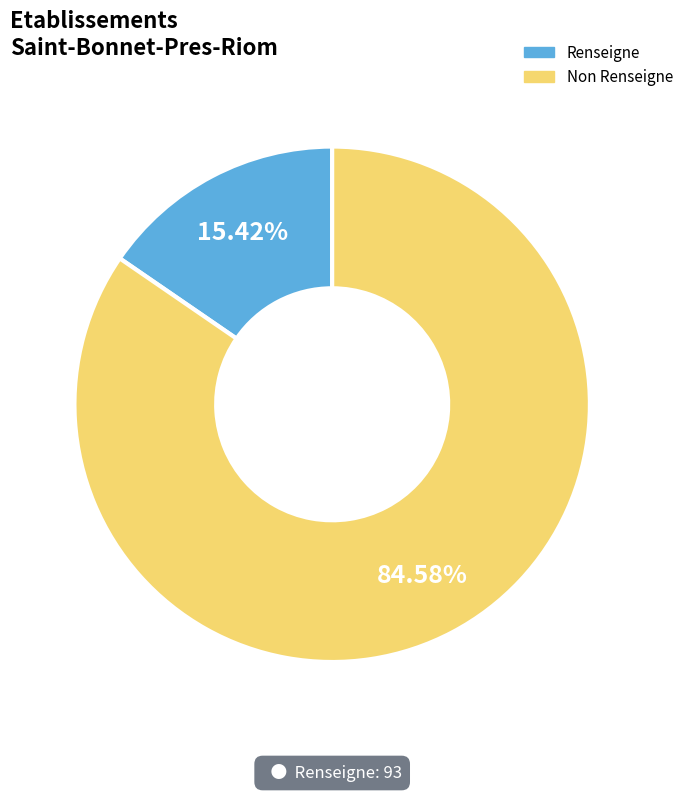

Approximately how many times larger is the value at Non Renseigne compared to Renseigne?

5.5